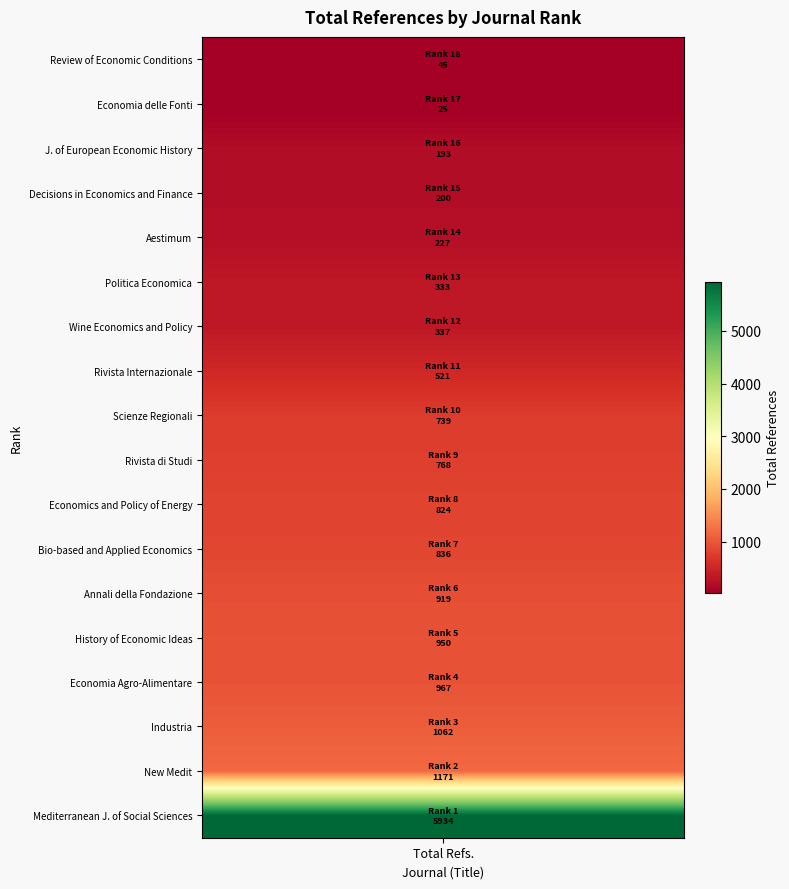

What is the change in value from 12 to 6?

+582